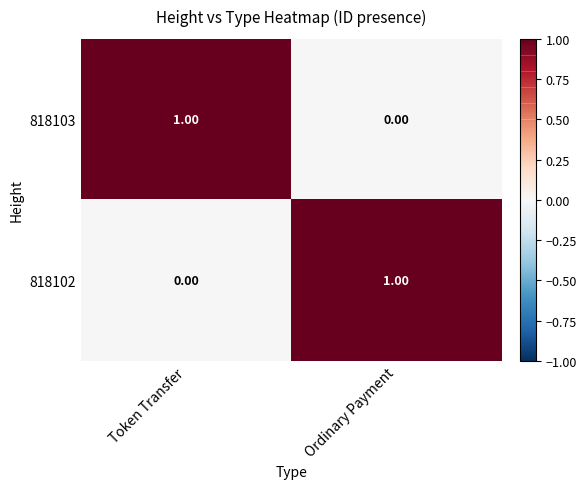

What is the greatest value displayed?

1